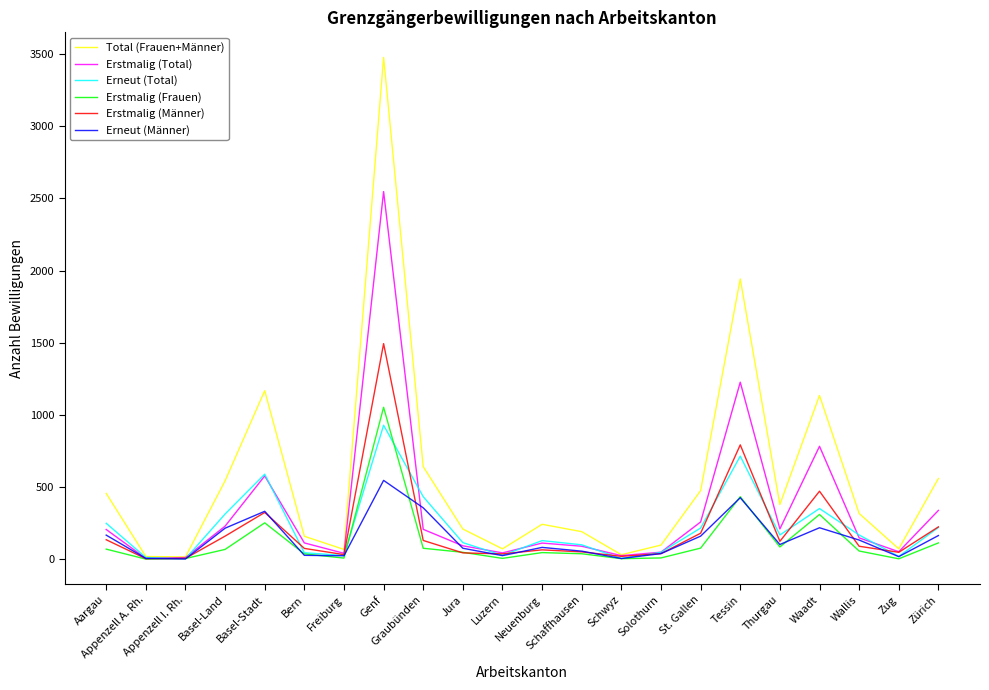

At which category is the sum across all series the highest?

Genf